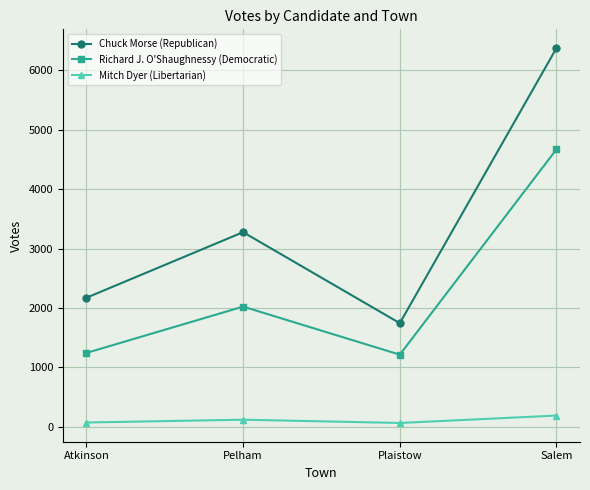

Is the value of Chuck Morse (Republican) at Plaistow greater than the value of Richard J. O'Shaughnessy (Democratic) at Plaistow?

Yes